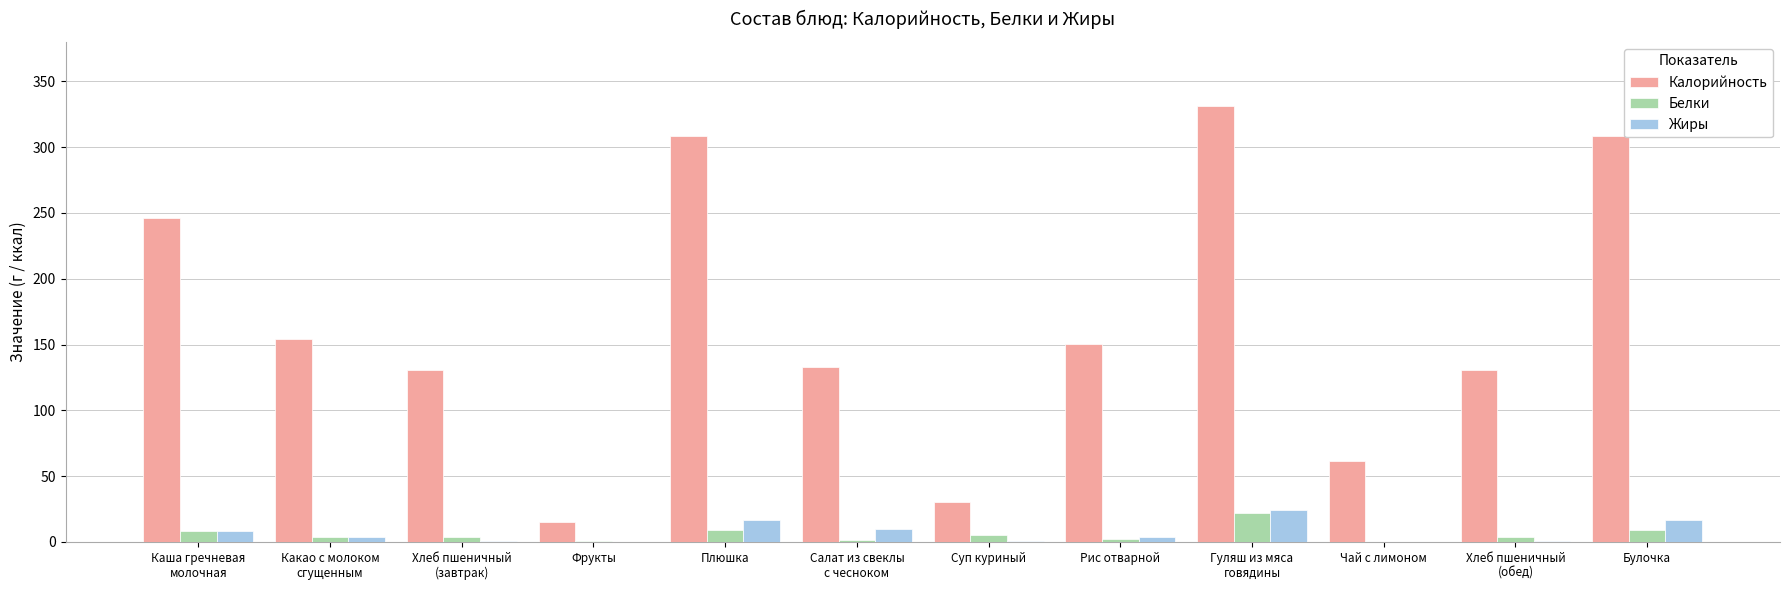

What is the sum of all Жиры values?

85.3